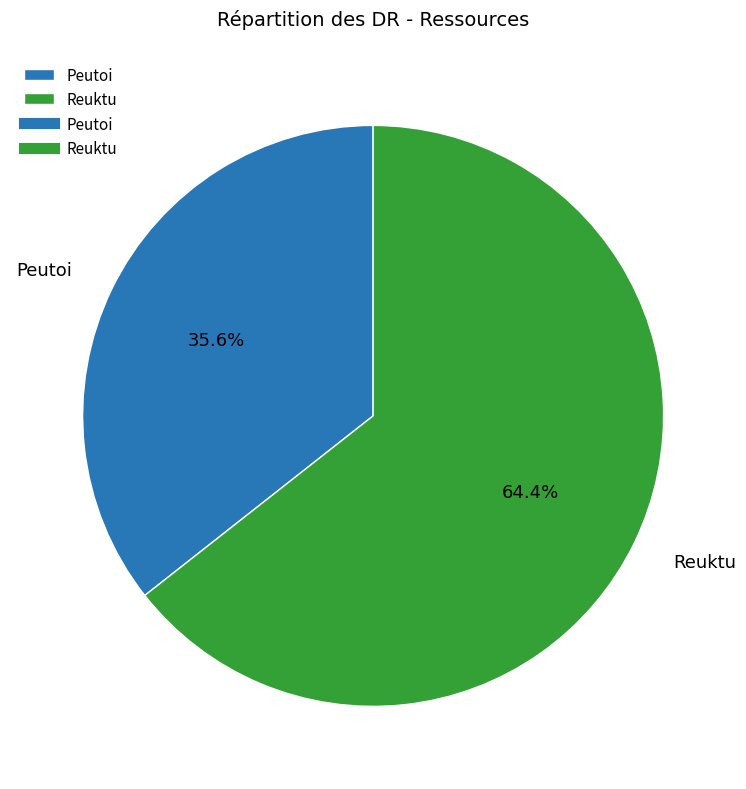

How many segments does this pie chart have?

2